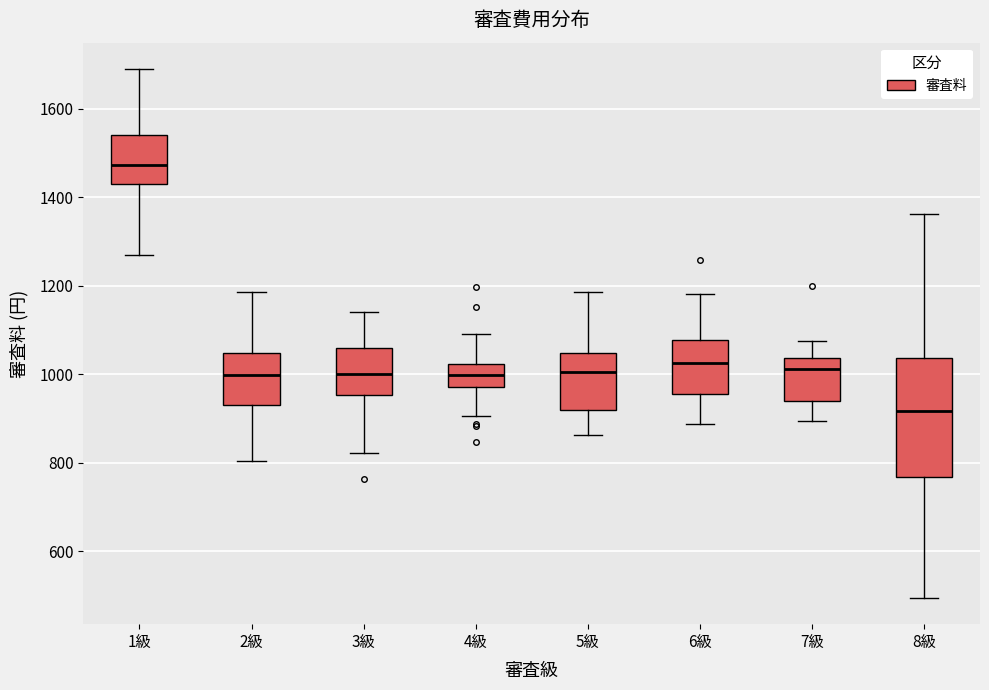

Which box's median line is the lowest?

8級